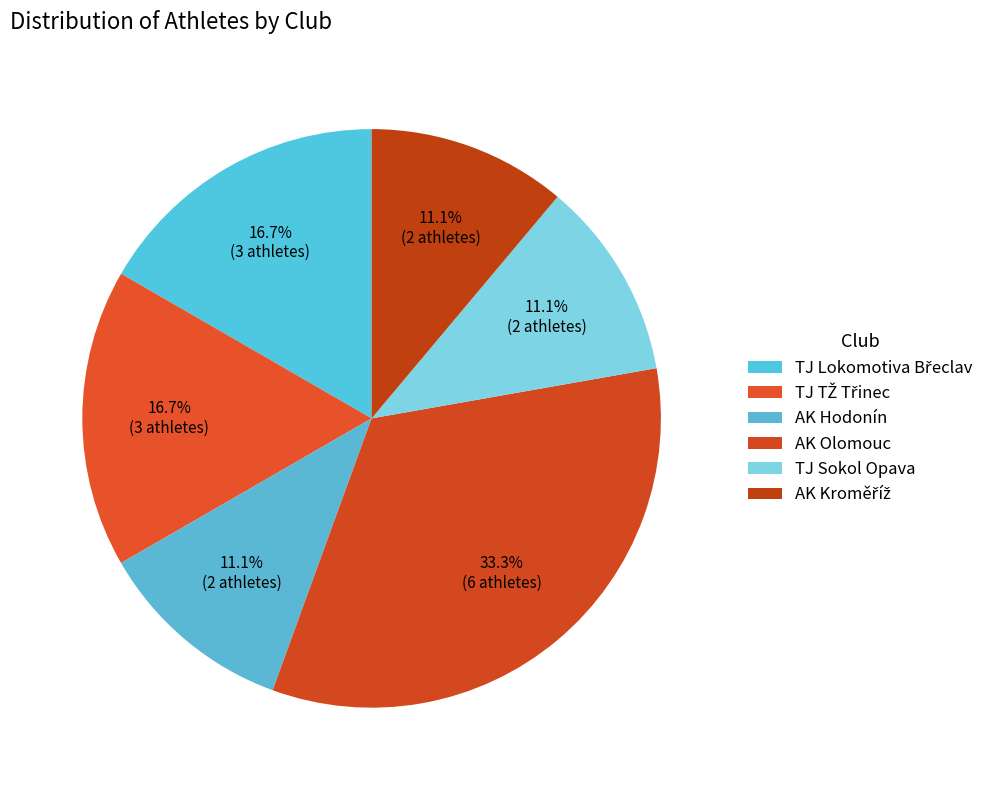

Which category has the biggest portion of the pie?

AK Olomouc